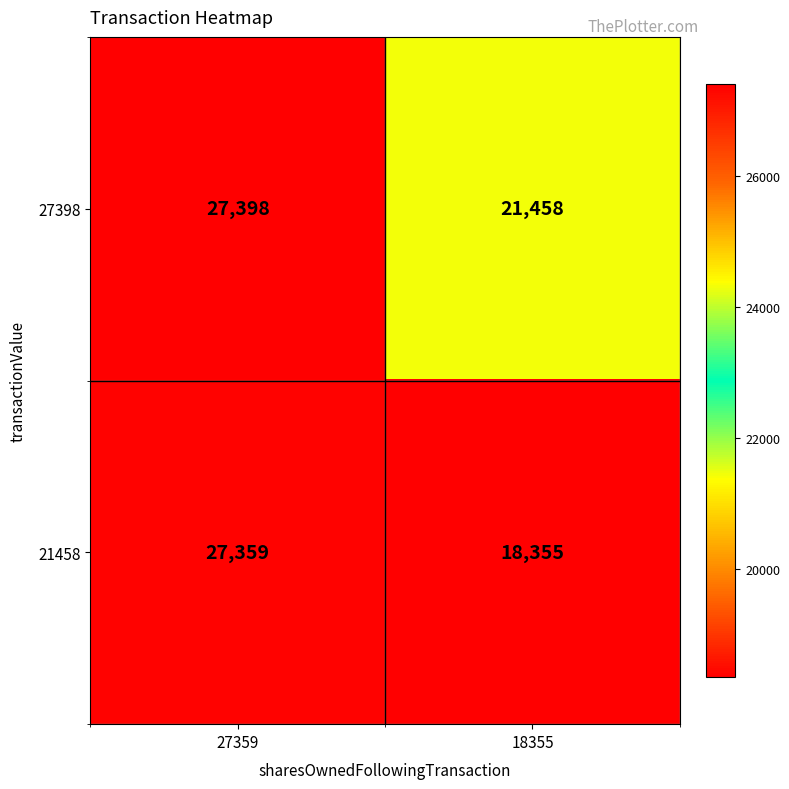

Reading left to right, what are all the values shown in this chart?

27398: 27359=27398	18355=21458
21458: 27359=27359	18355=18355